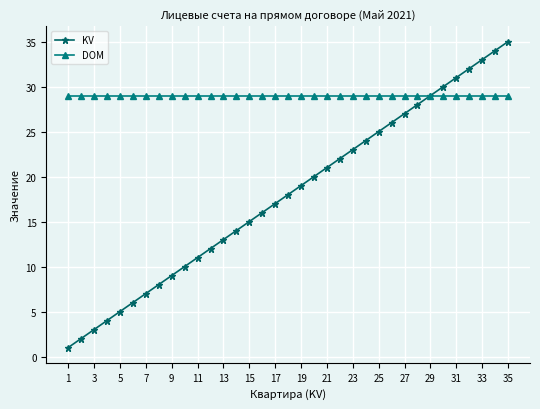

Which series has the largest total across all categories?

DOM